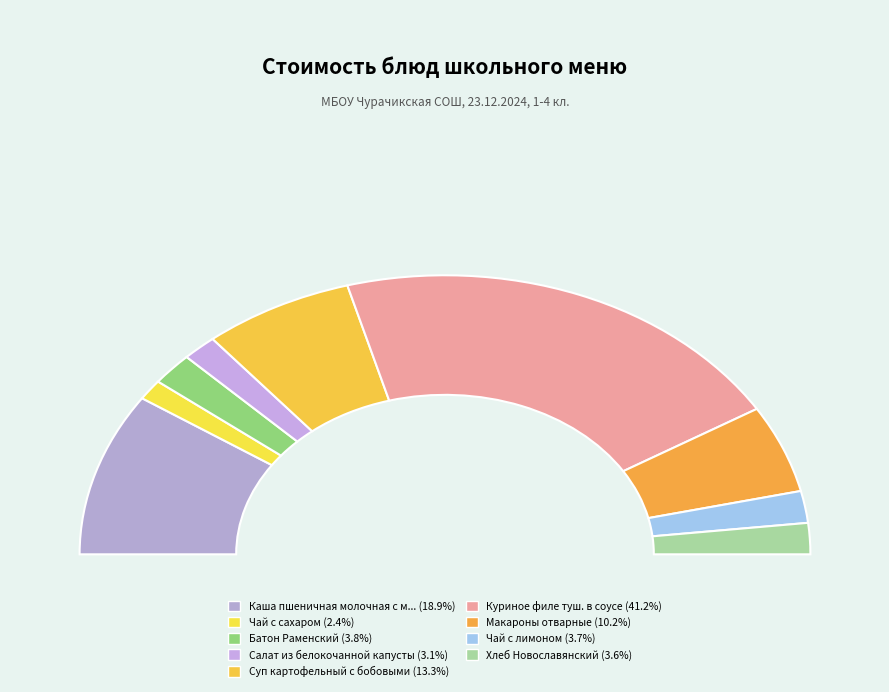

Which category has the smallest portion of the pie?

Чай с сахаром